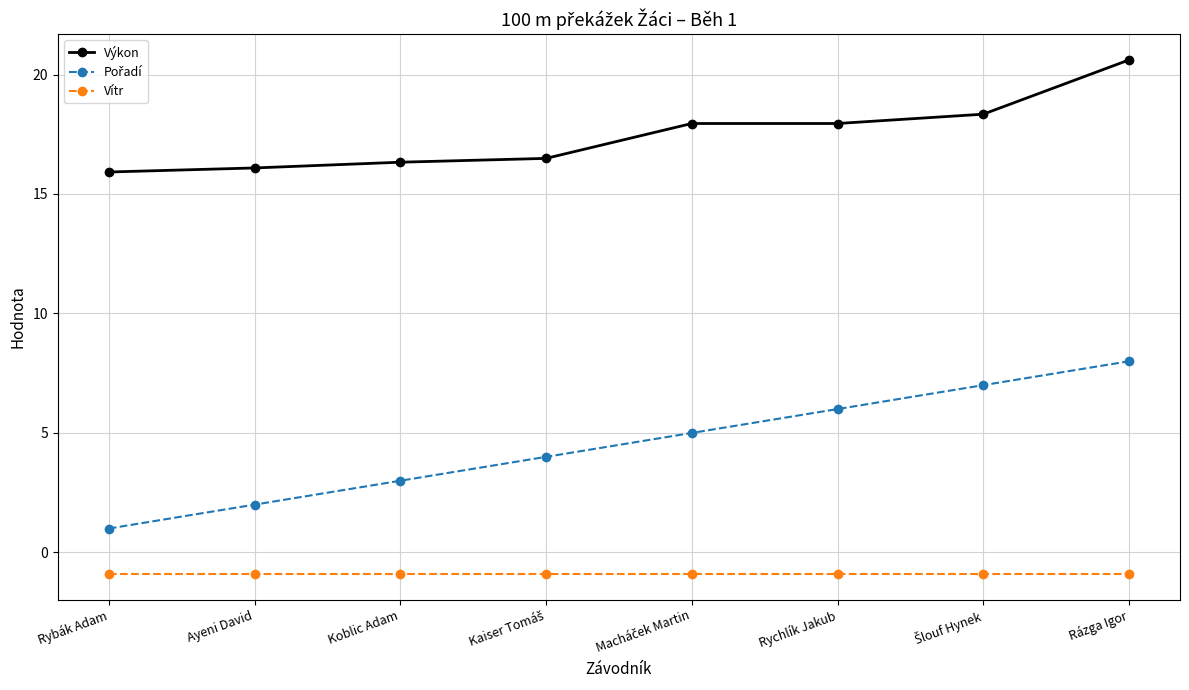

What is the average value of the Vítr series?

-0.9